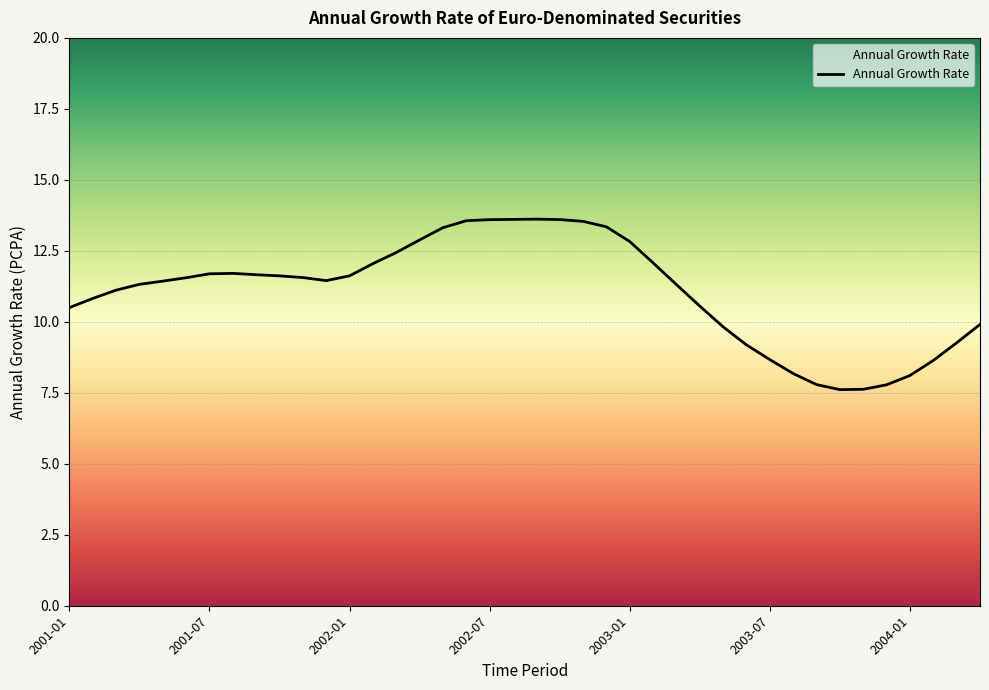

What is the smallest value displayed?

7.6